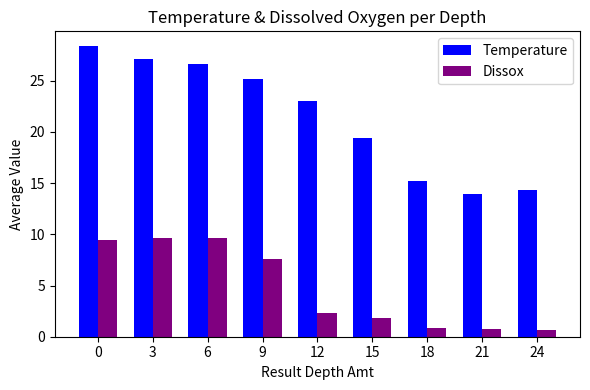

Rank the series by their average value, from highest to lowest.

Temperature, Dissox